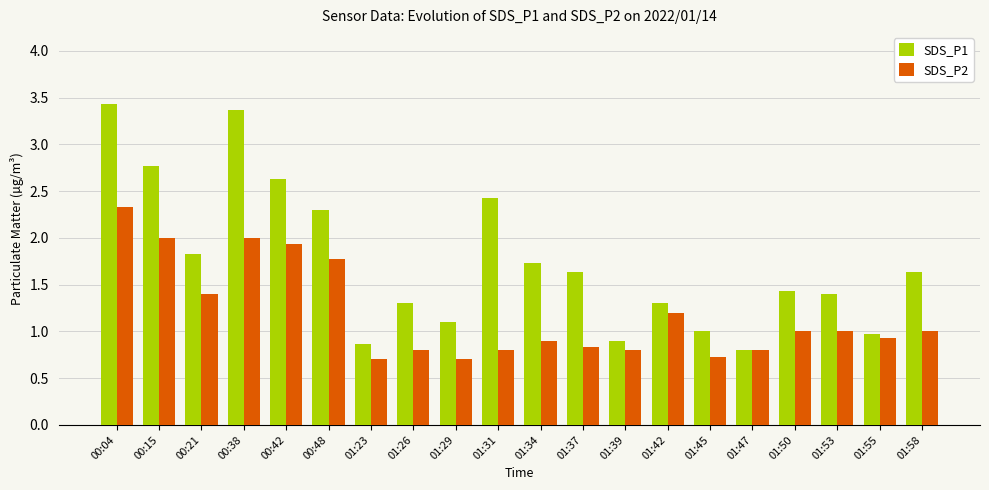

Reading left to right, list all the values displayed in this chart.

SDS_P1: 00:04=3.4	00:15=2.8	00:21=1.8	00:38=3.4	00:42=2.6	00:48=2.3	01:23=0.9	01:26=1.3	01:29=1.1	01:31=2.4	01:34=1.7	01:37=1.6	01:39=0.9	01:42=1.3	01:45=1.0	01:47=0.8	01:50=1.4	01:53=1.4	01:55=1.0	01:58=1.6
SDS_P2: 00:04=2.3	00:15=2.0	00:21=1.4	00:38=2.0	00:42=1.9	00:48=1.8	01:23=0.7	01:26=0.8	01:29=0.7	01:31=0.8	01:34=0.9	01:37=0.8	01:39=0.8	01:42=1.2	01:45=0.7	01:47=0.8	01:50=1.0	01:53=1.0	01:55=0.9	01:58=1.0